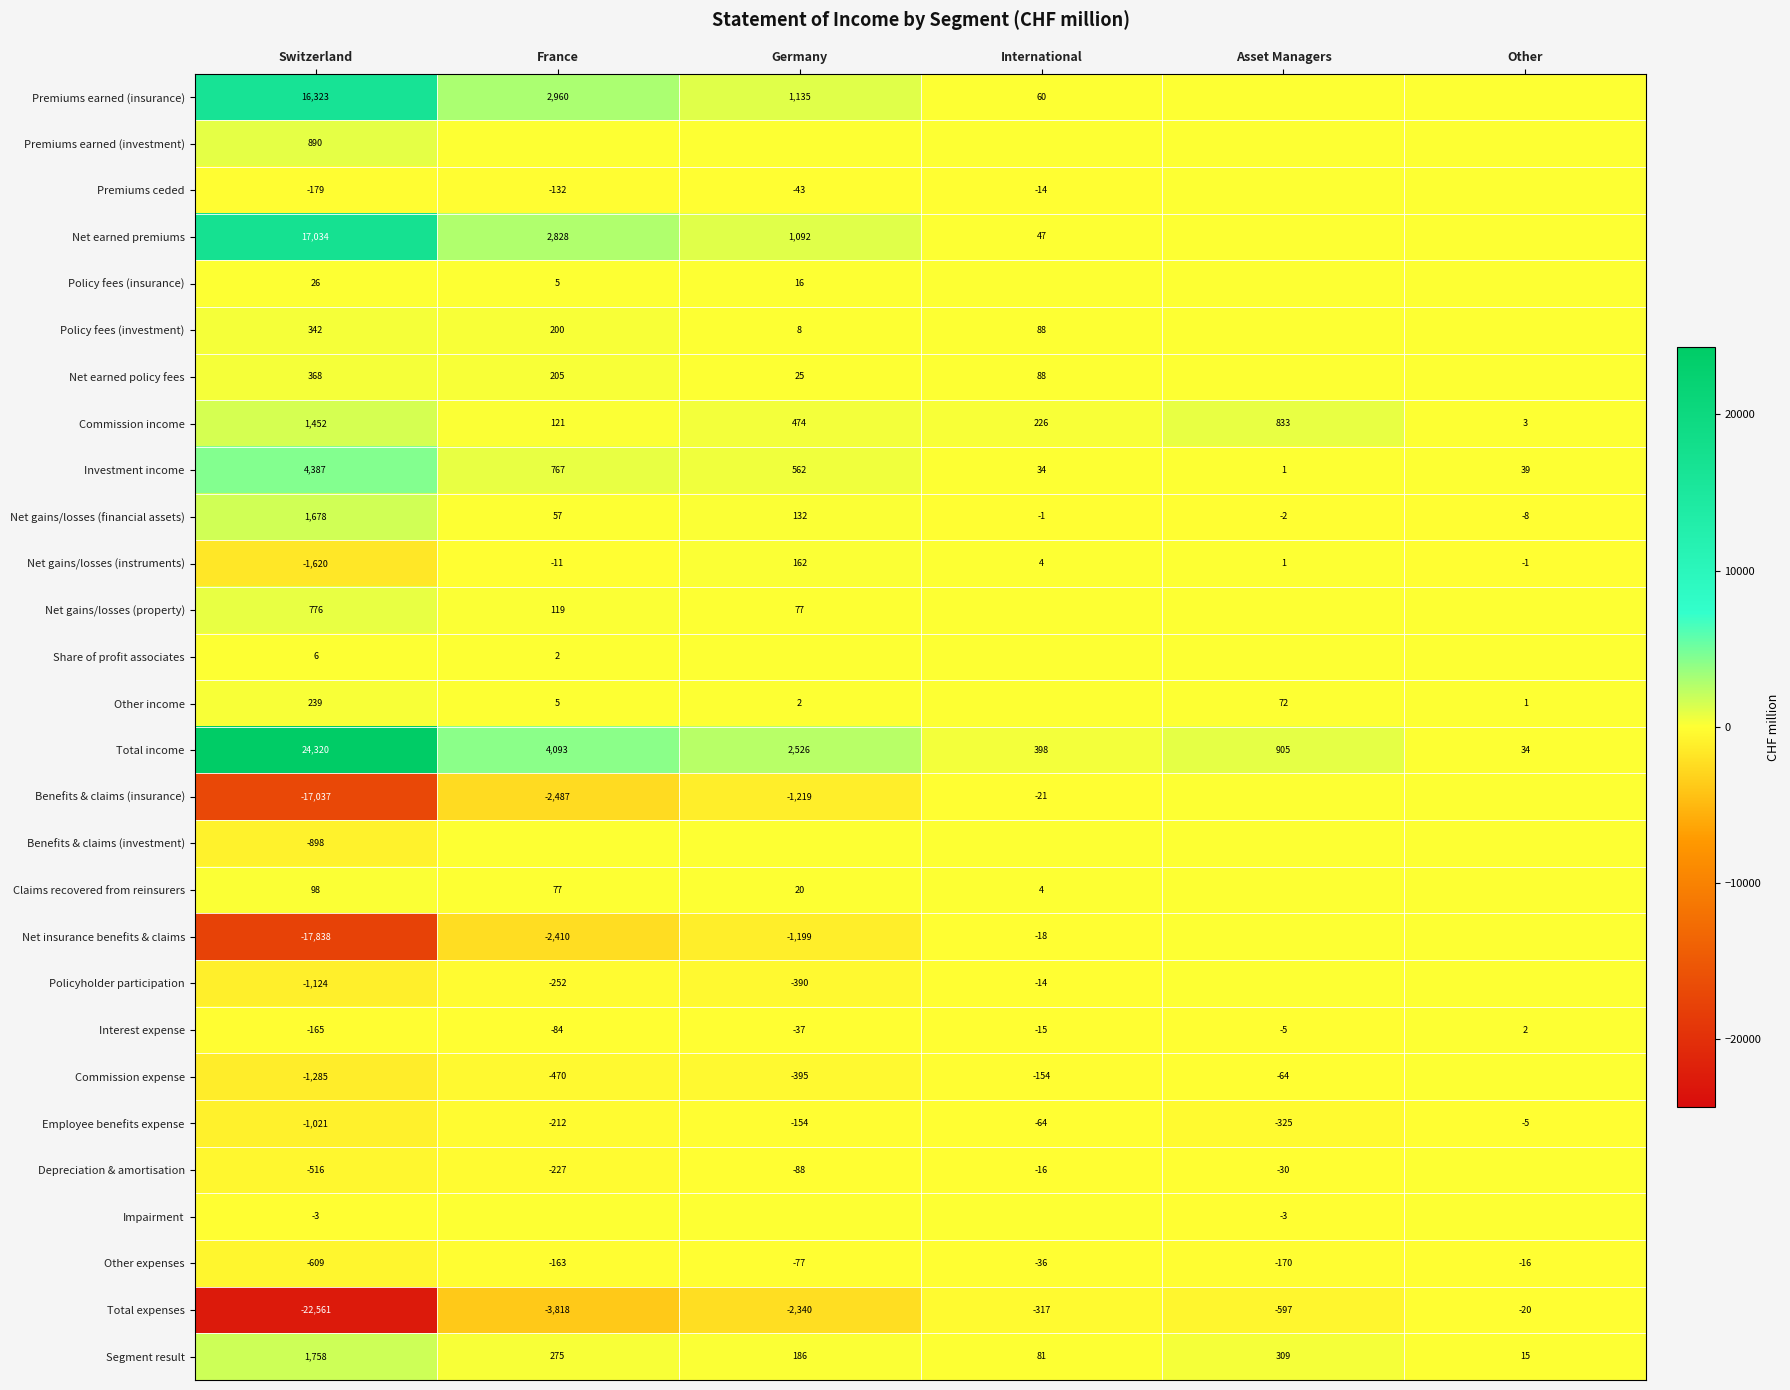

Is the value of Policy fees (investment) at Switzerland greater than the value of Commission expense at Switzerland?

Yes